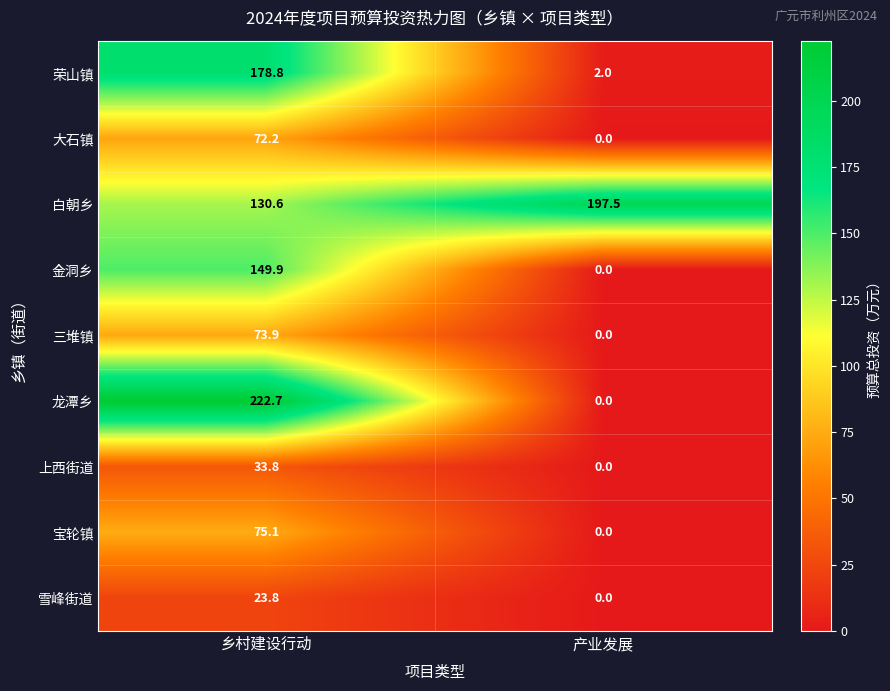

What is the spread (max minus min) of values at 乡村建设行动?

198.9